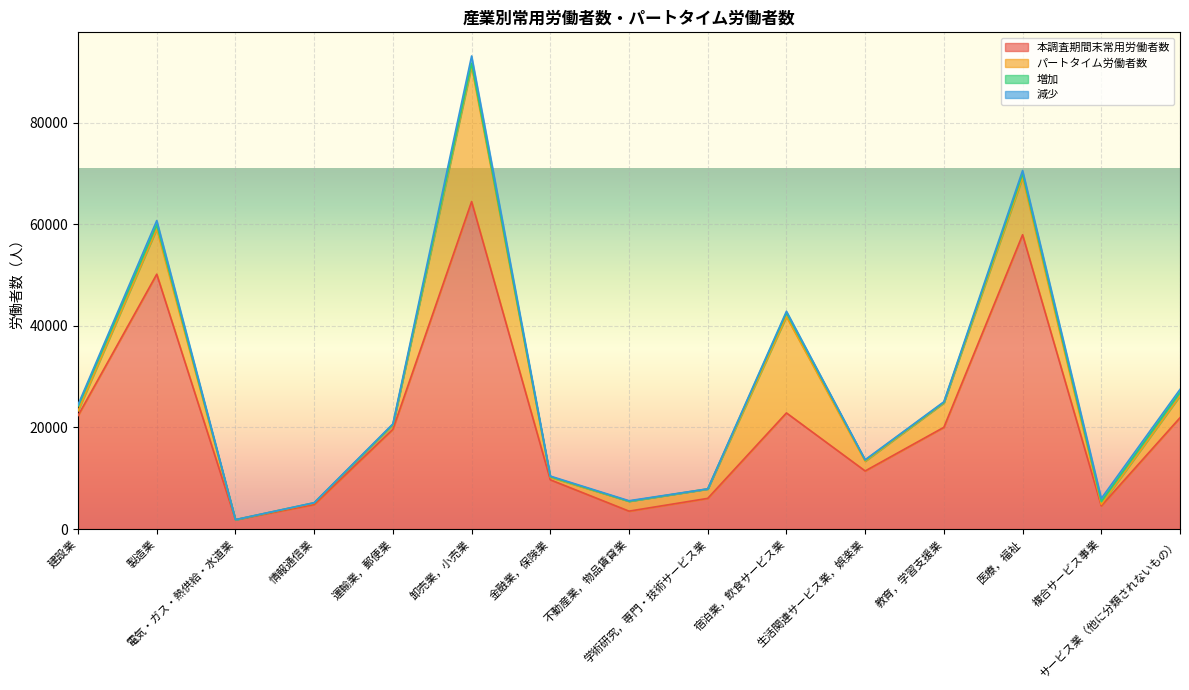

Does the chart display data point markers on the line(s)?

No